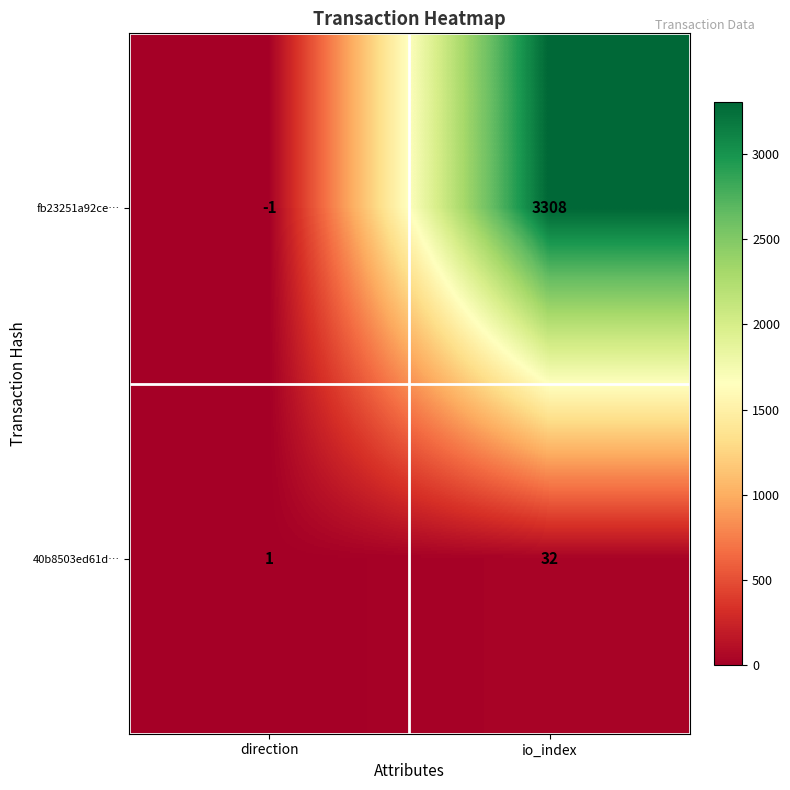

List the series in order of their overall mean, highest first.

fb23251a92ce…, 40b8503ed61d…